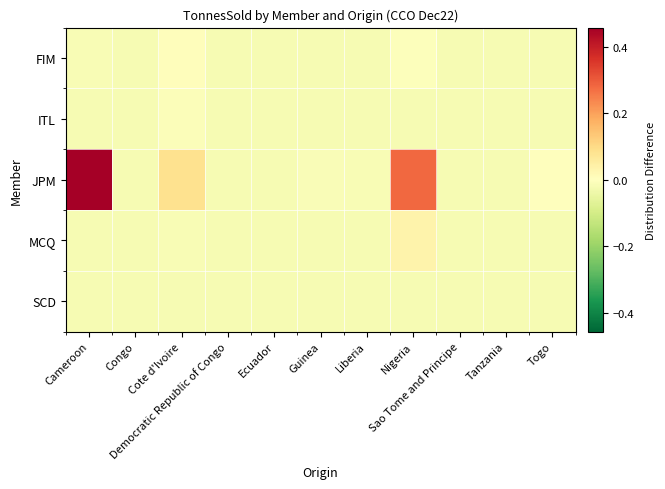

Which series has the largest range (max minus min)?

JPM